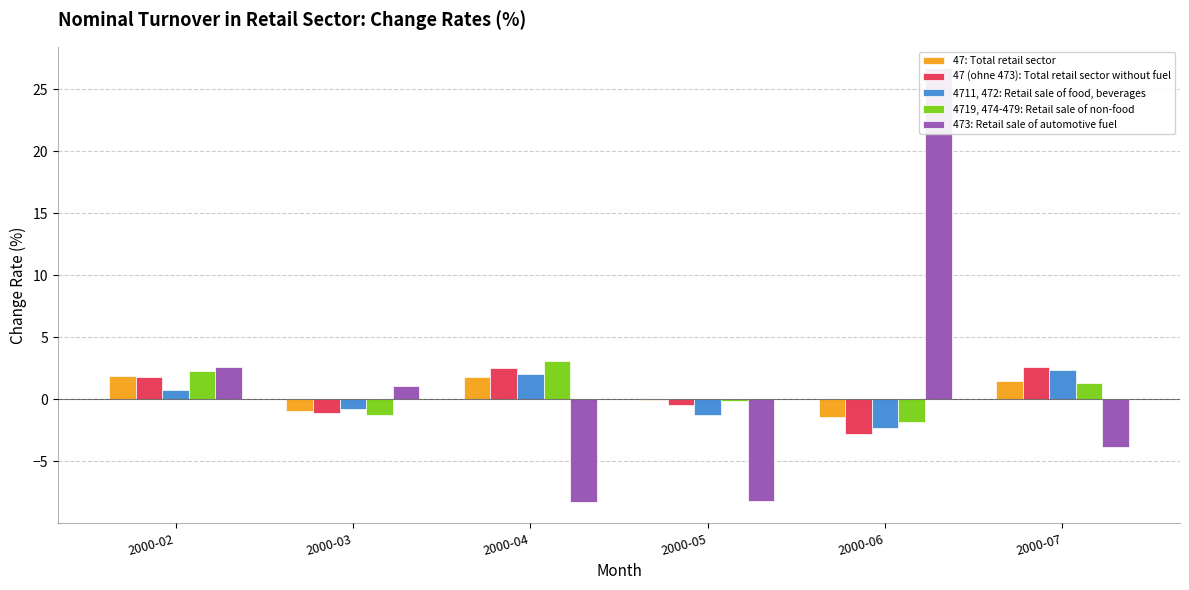

The 47: Total retail sector series shows 1.4 at 2000-07. True or false?

True